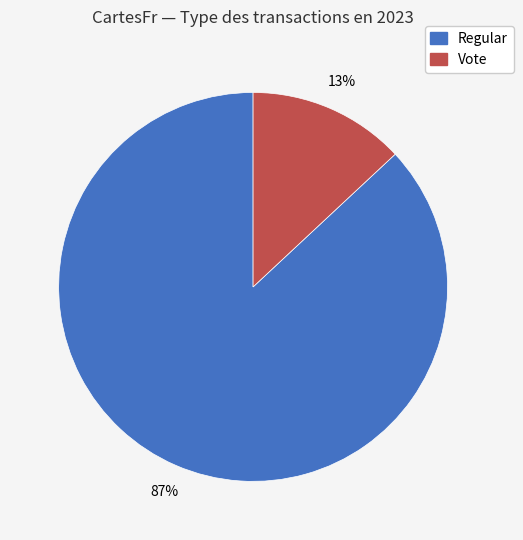

What is the smallest slice in the pie chart?

Vote